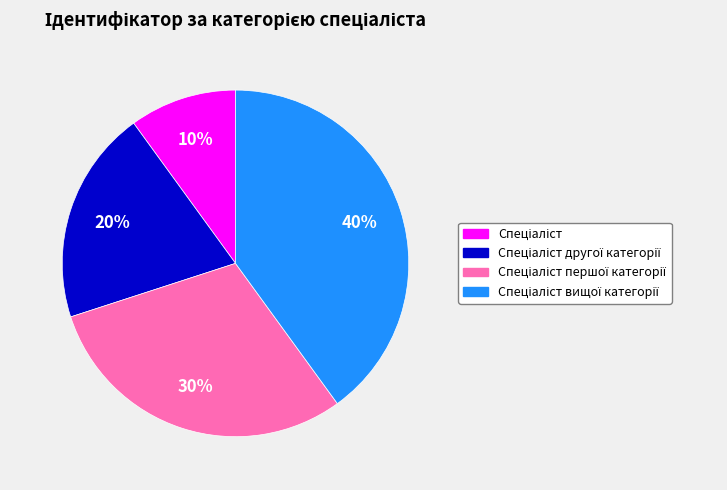

To the nearest percent, what is the difference between the largest and smallest slice percentages?

30%